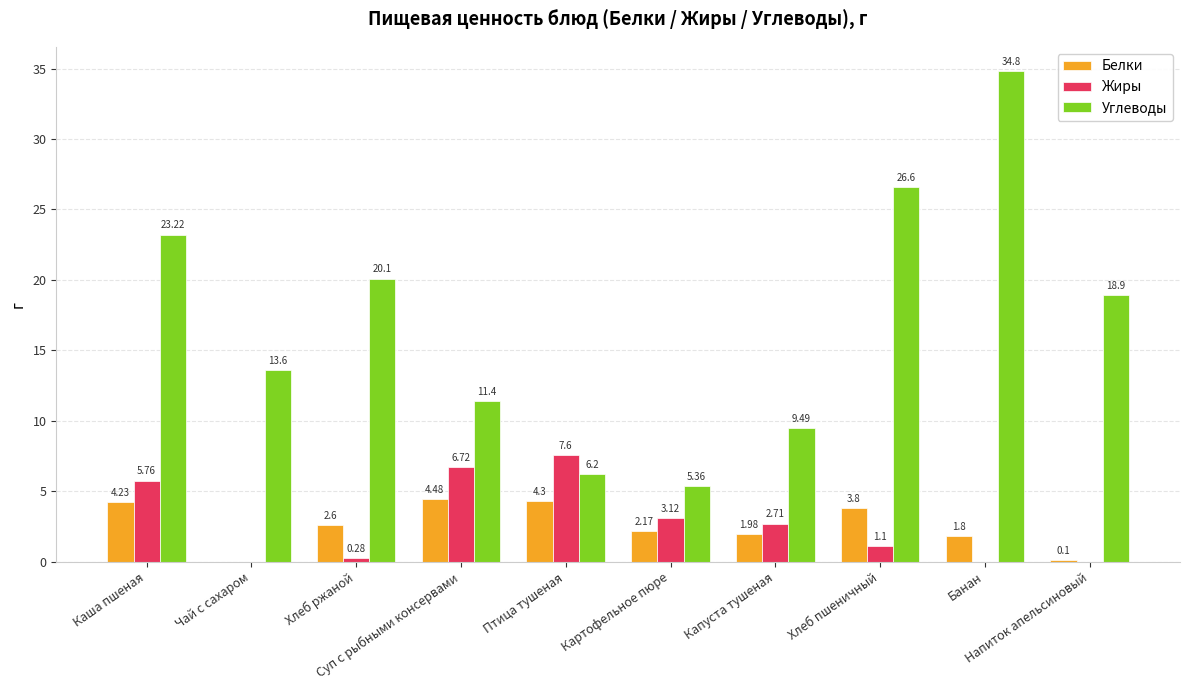

What is the sum of all Белки values?

25.5